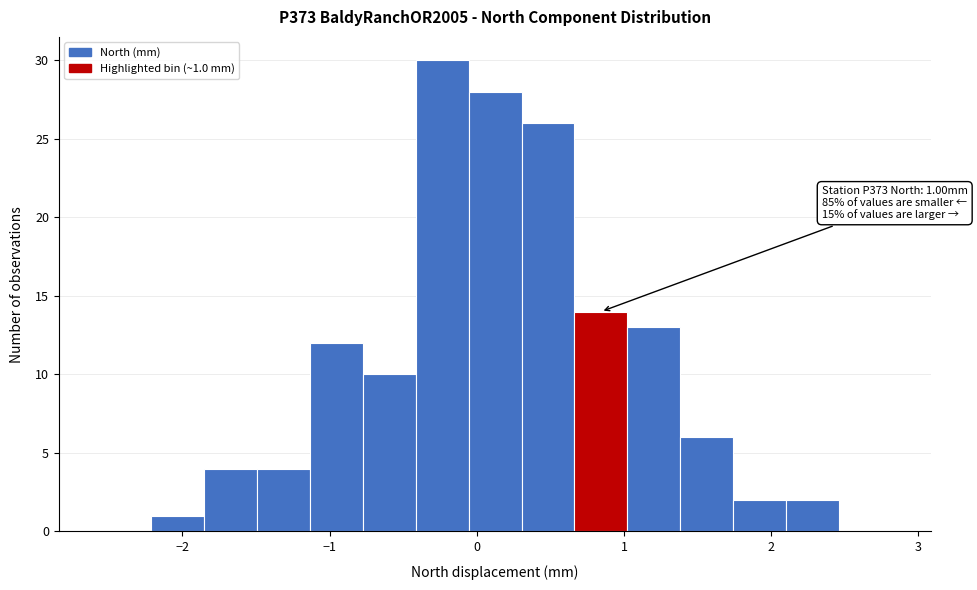

Read against the x-axis, roughly where is the centre of the tallest bar?

-0.2